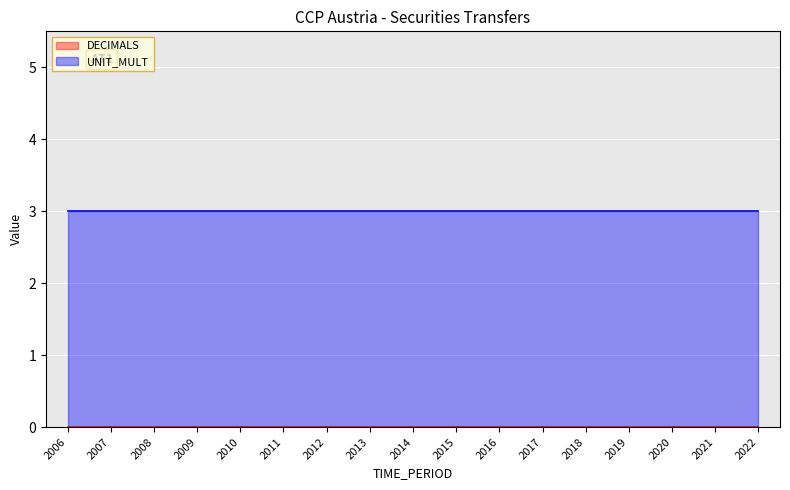

True or false: UNIT_MULT has a value of 3 at 2010.

True